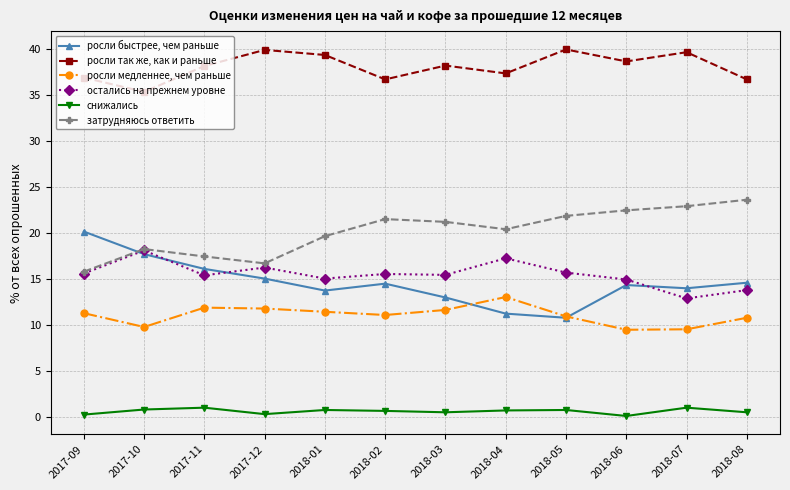

True or false: росли быстрее, чем раньше has a value of 3.5 at 2018-07.

False